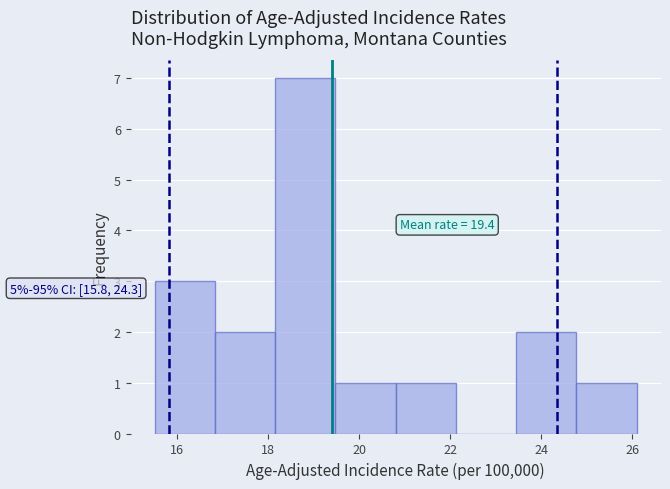

Over which range of the x-axis is the bar tallest?

18.2 to 19.4